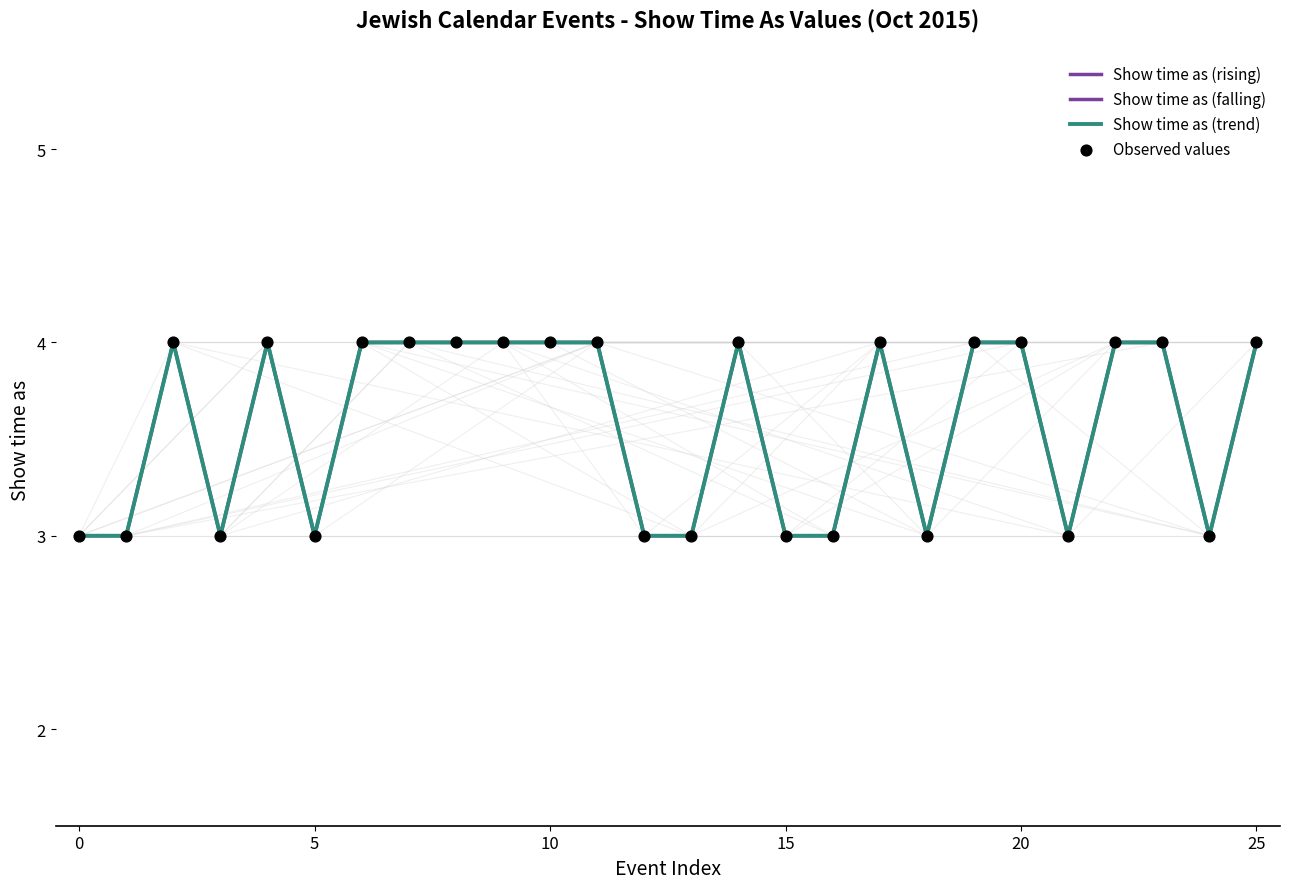

What is the ratio of the value at 17/10/2015 to the value at 24/10/2015?

1.0